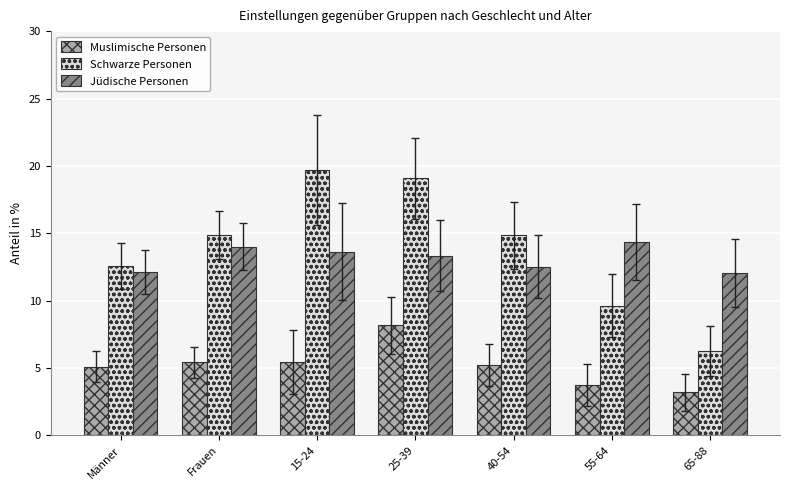

The value of Jüdische Personen at 65-88 is 12.0. True or false?

True